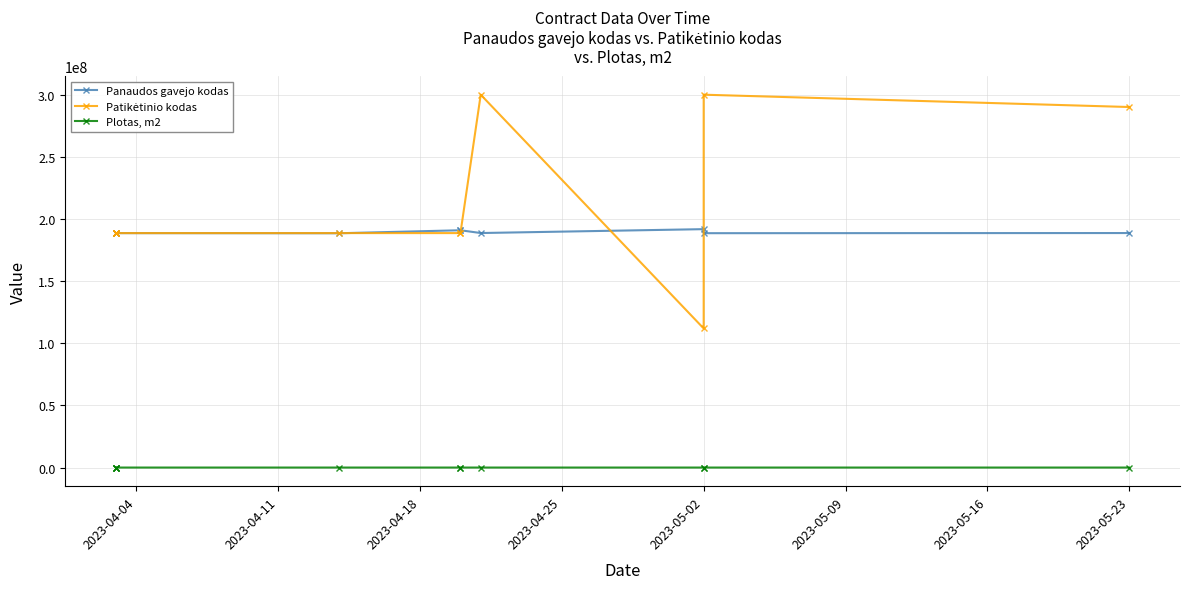

What is the difference between the maximum and minimum values in the Panaudos gavejo kodas series?

3304102.0